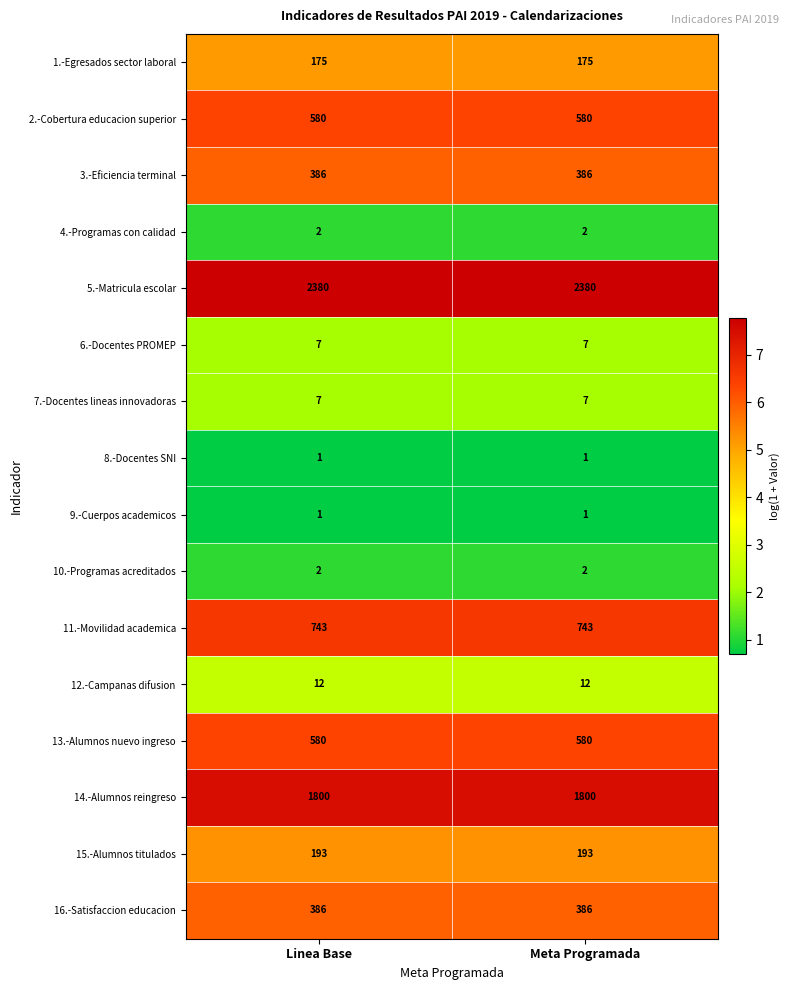

What is the difference between the highest and lowest values at Meta Programada?

2379